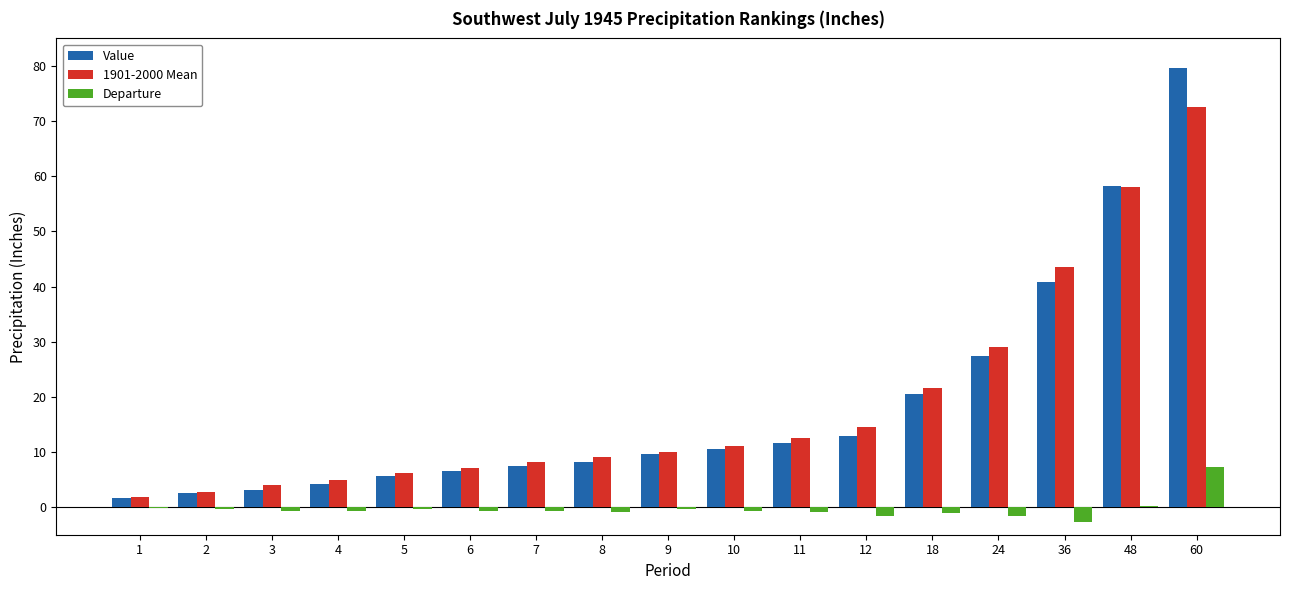

At which label is Value closest to 40?

36